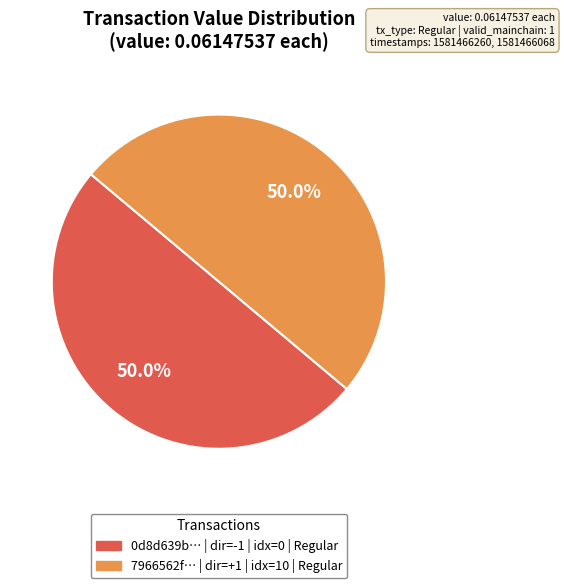

To the nearest percent, what is the average slice percentage?

50%